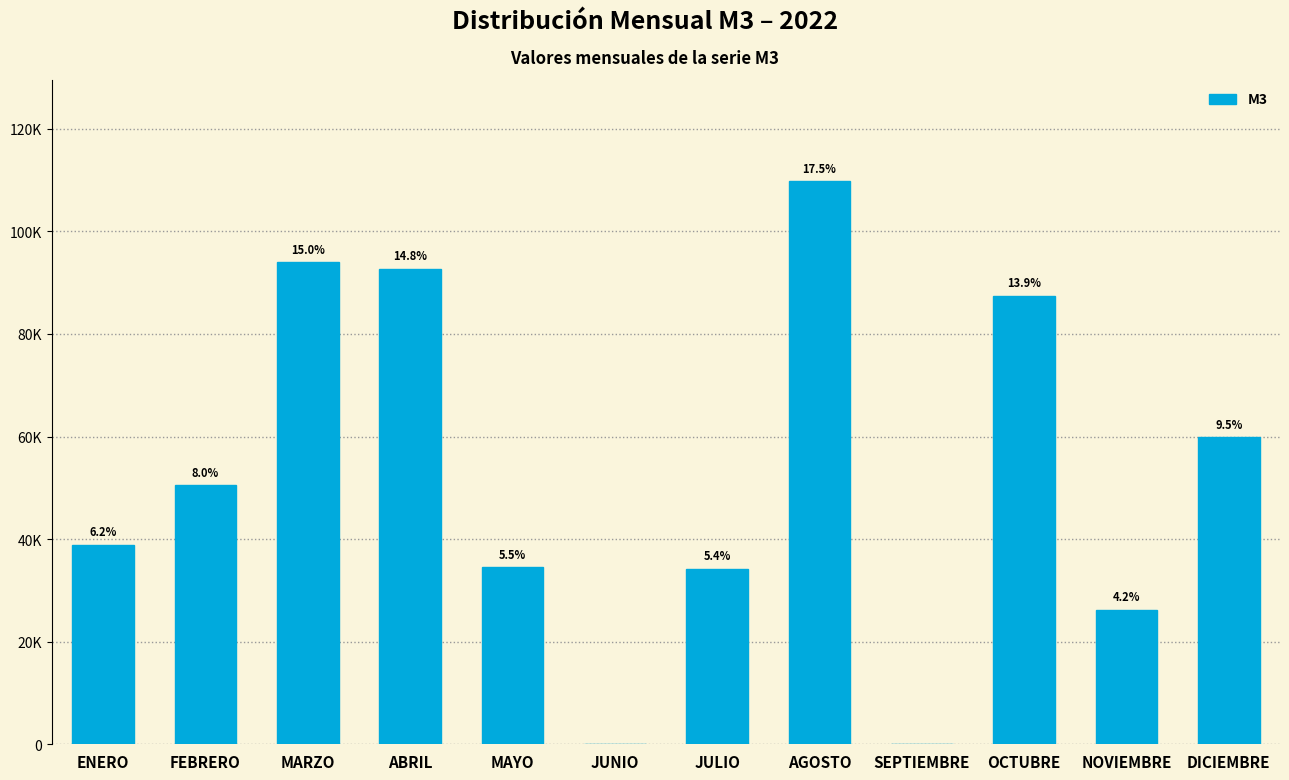

Are the bars horizontal?

No